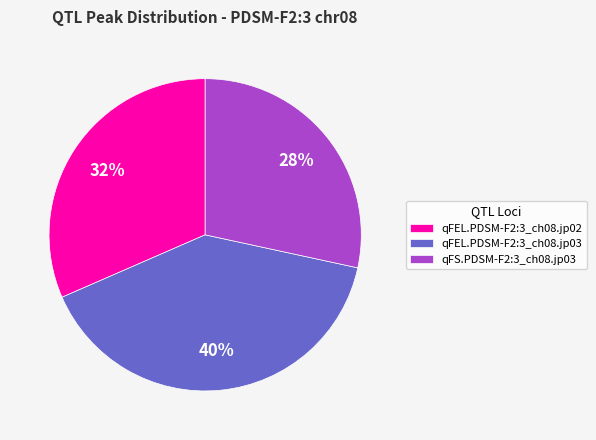

Do qFEL.PDSM-F2:3_ch08.jp03 and qFS.PDSM-F2:3_ch08.jp03 together represent more than half of the pie?

Yes